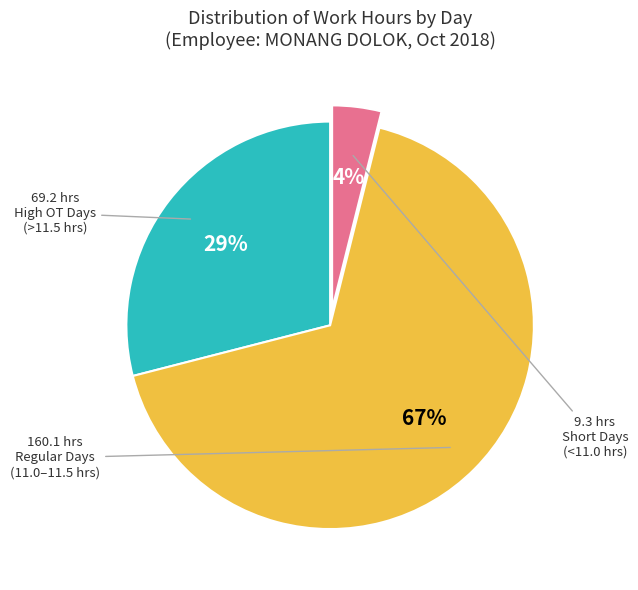

To the nearest percent, what is the average slice percentage?

33%